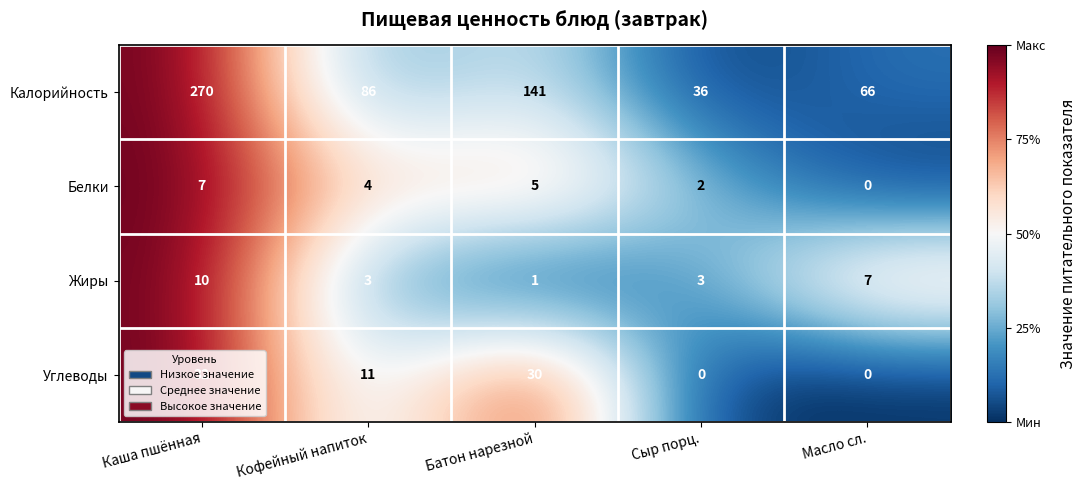

Which label corresponds to the largest value in the chart?

Каша пшённая